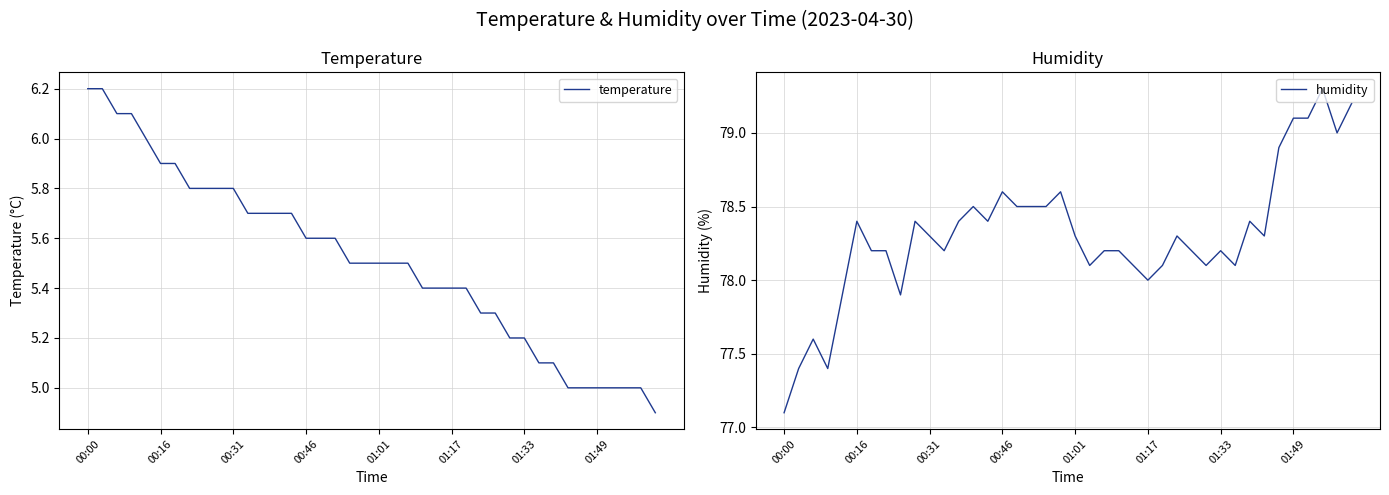

Reading right to left, what are all the values shown in this chart?

temperature: 4.9	5.0	5.0	5.0	5.0	5.0	5.0	5.1	5.1	5.2	5.2	5.3	5.3	5.4	5.4	5.4	5.4	5.5	5.5	5.5	5.5	5.5	5.6	5.6	5.6	5.7	5.7	5.7	5.7	5.8	5.8	5.8	5.8	5.9	5.9	6.0	6.1	6.1	6.2	6.2
humidity: 79.2	79.0	79.3	79.1	79.1	78.9	78.3	78.4	78.1	78.2	78.1	78.2	78.3	78.1	78.0	78.1	78.2	78.2	78.1	78.3	78.6	78.5	78.5	78.5	78.6	78.4	78.5	78.4	78.2	78.3	78.4	77.9	78.2	78.2	78.4	77.9	77.4	77.6	77.4	77.1